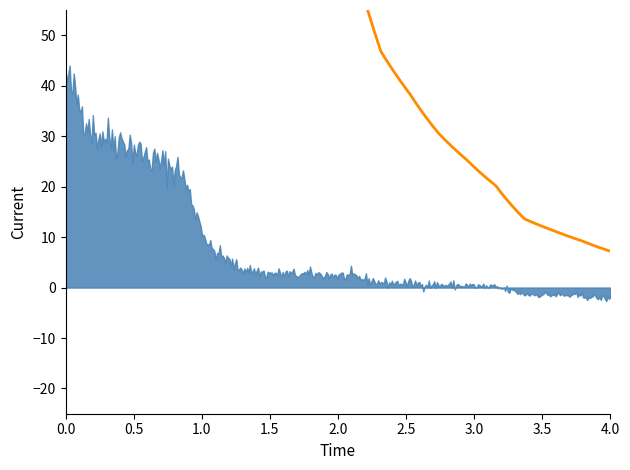

Which category has the lowest value across all series?

194